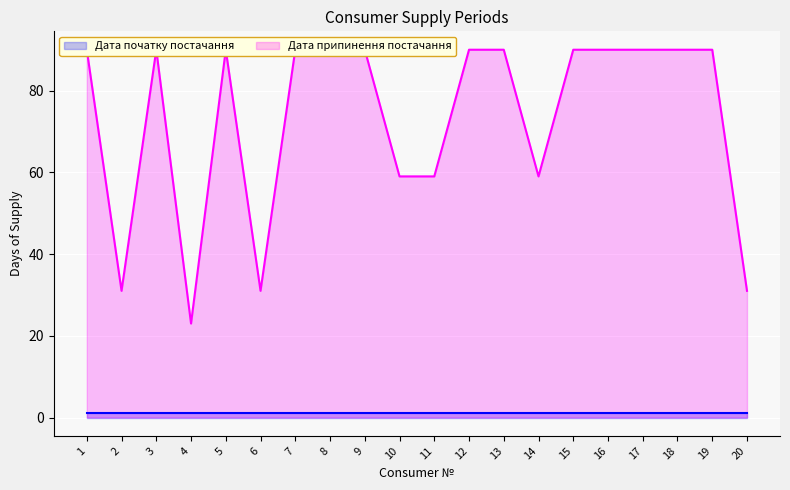

What is the difference between the second highest and second lowest values?

59